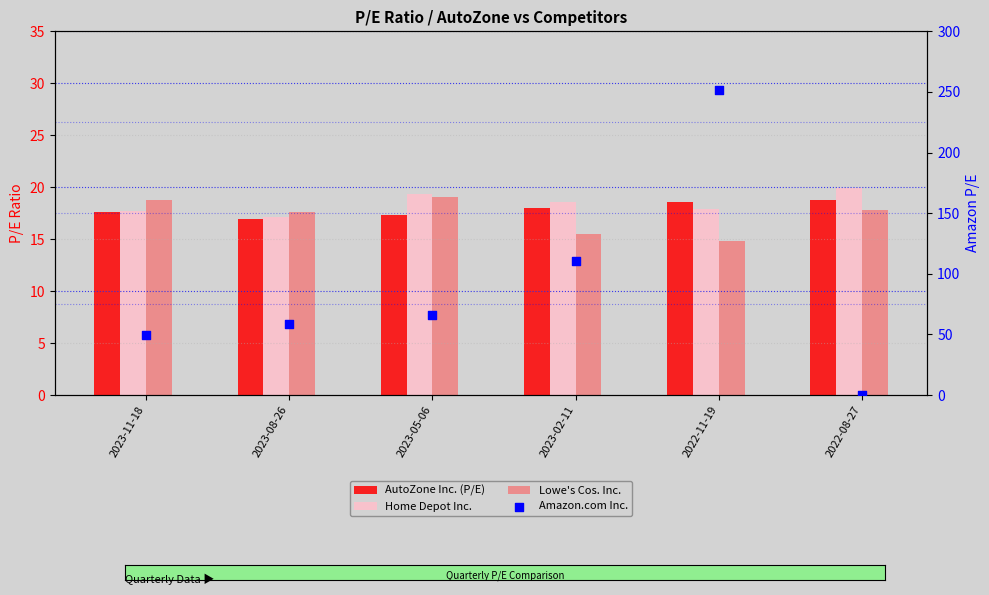

Which series reaches the minimum Y coordinate?

Amazon.com Inc.